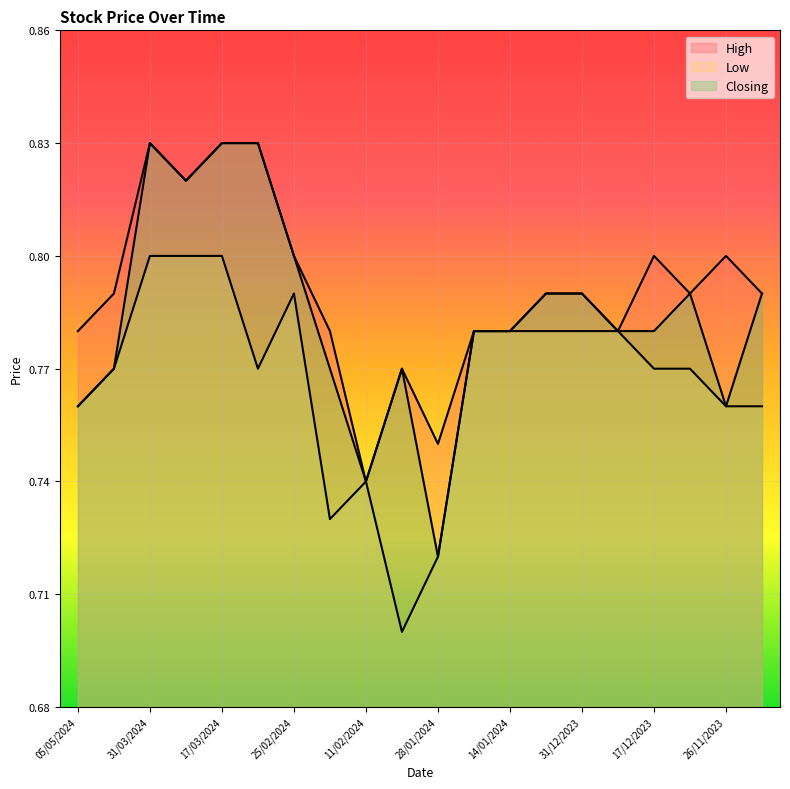

What is the maximum value shown in the chart?

0.8